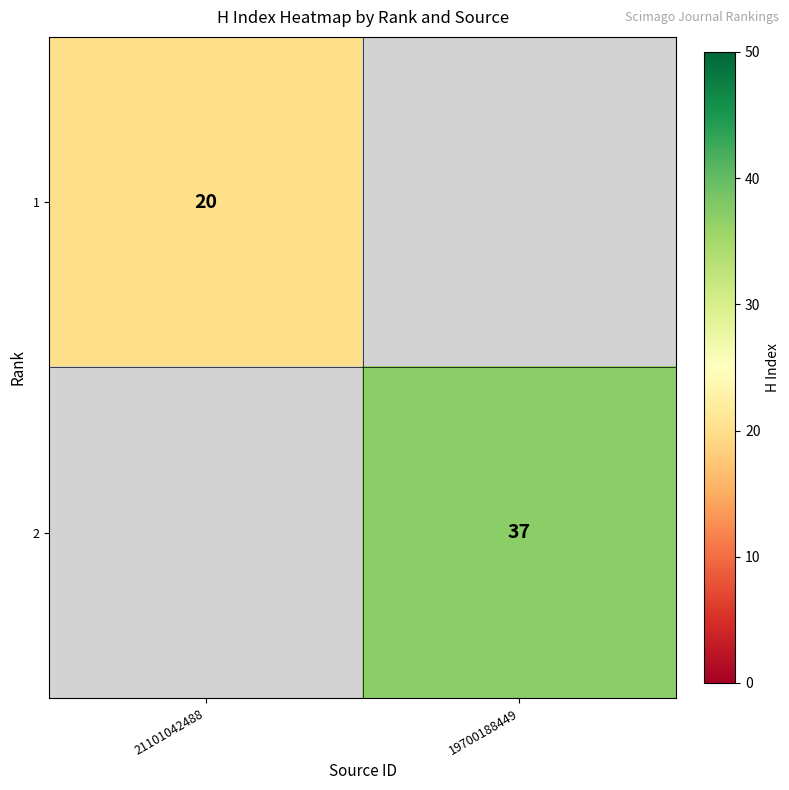

The value of 1 at 21101042488 is 29. True or false?

False